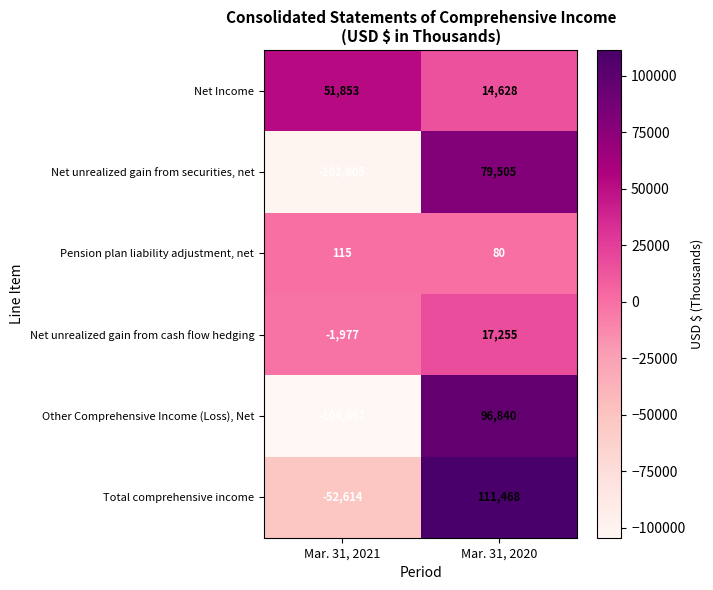

The Net Income series shows 26165 at Mar. 31, 2020. True or false?

False